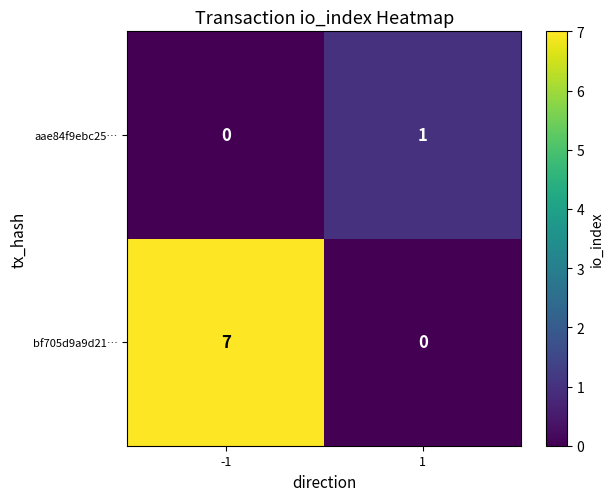

What is the sum of all bf705d9a9d21… values?

7